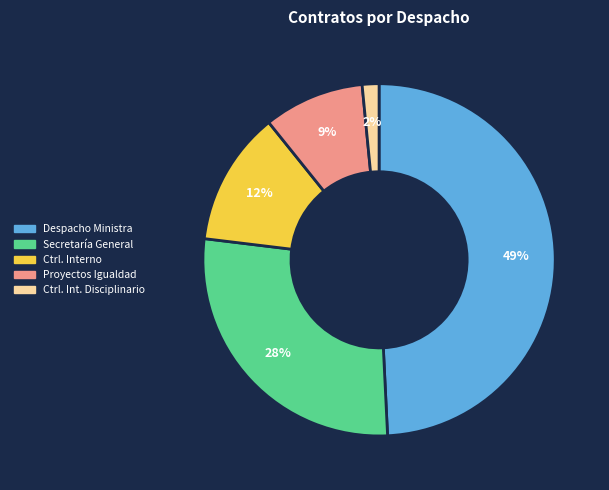

To the nearest percent, what is the average slice percentage?

20%